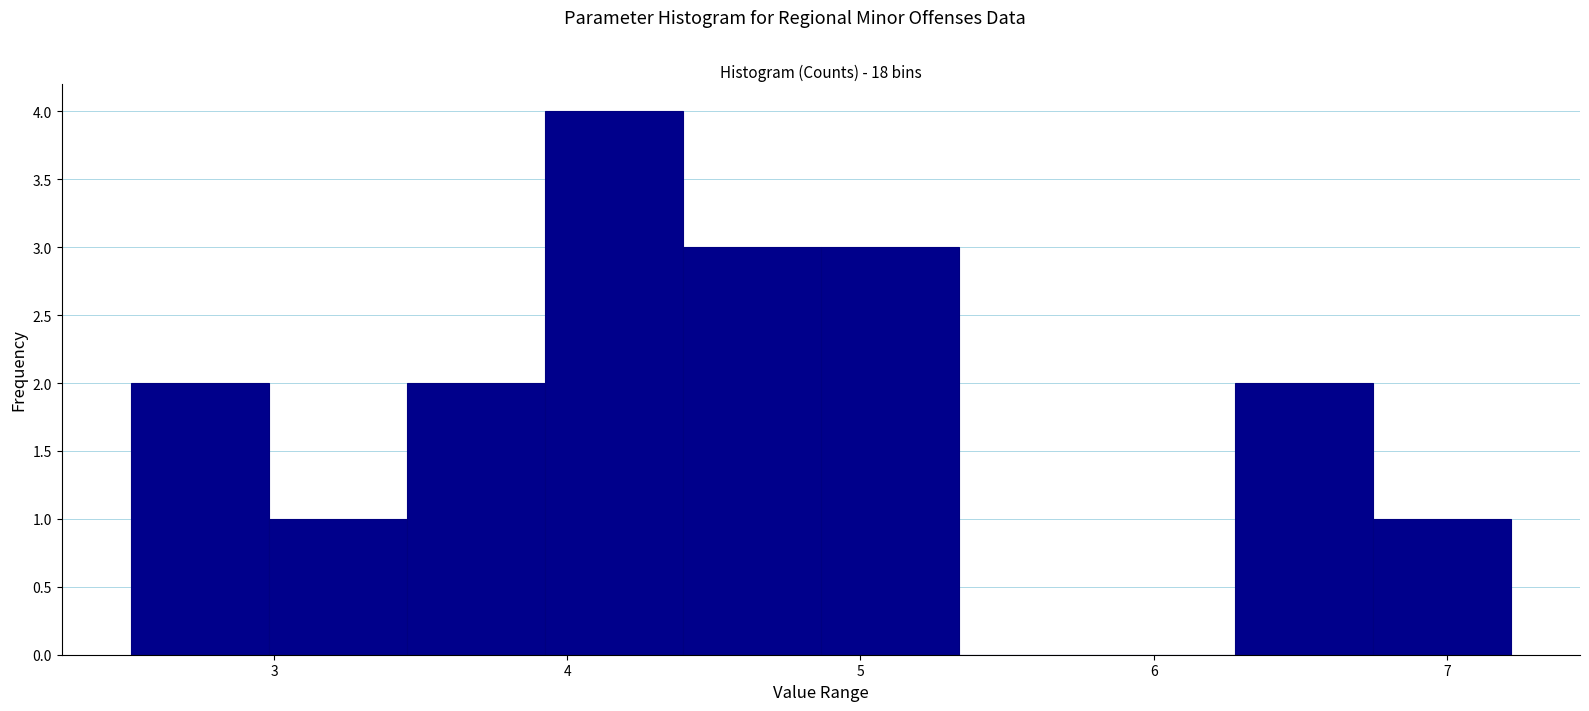

Which range on the x-axis has the tallest bar?

3.9 to 4.4